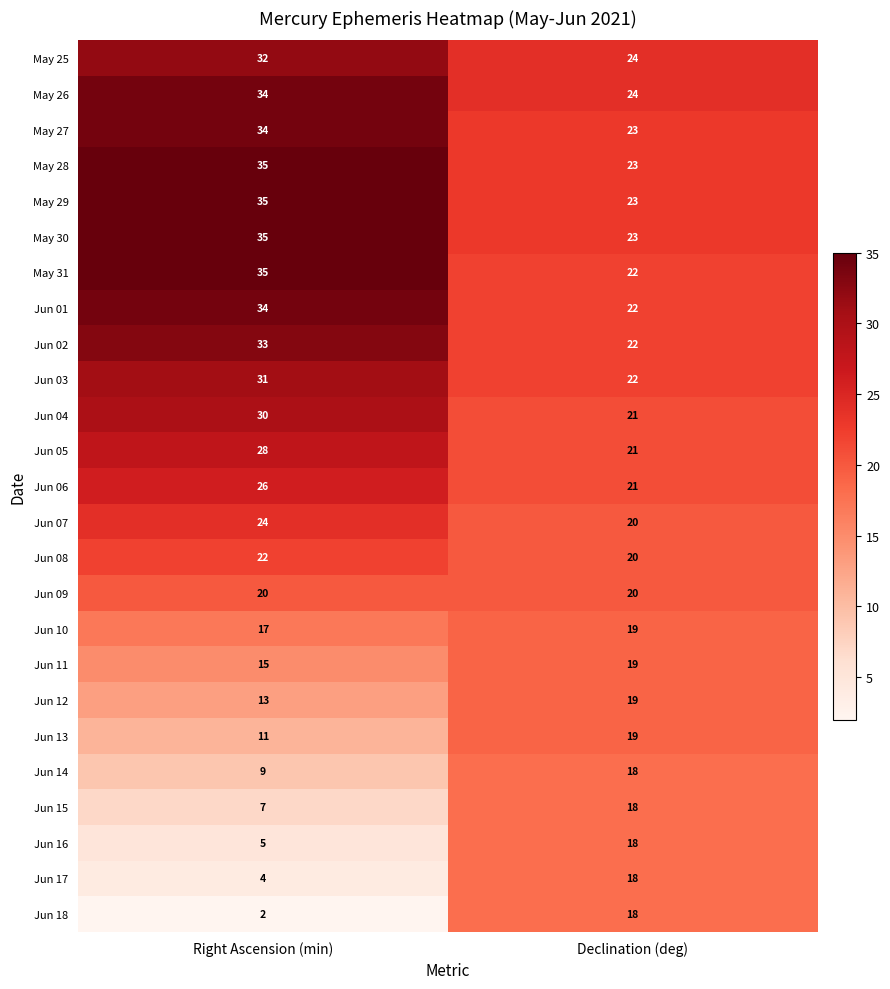

How many data points does each series have?

2